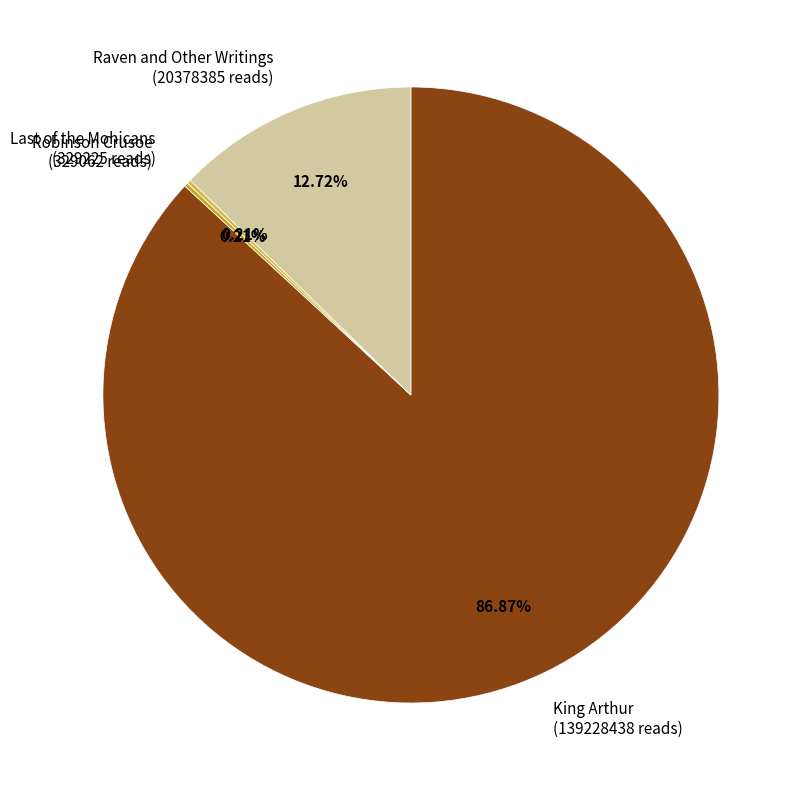

Does any single category account for the majority?

Yes